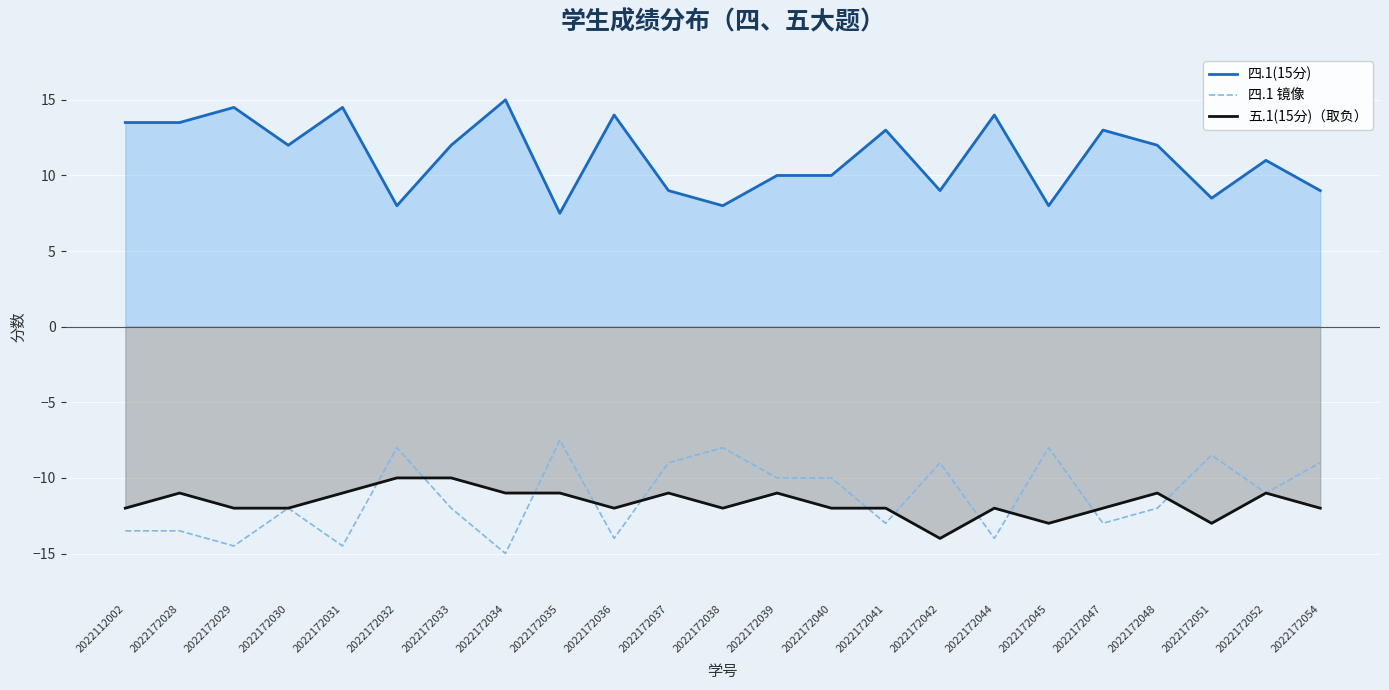

Does the chart display data point markers on the line(s)?

No